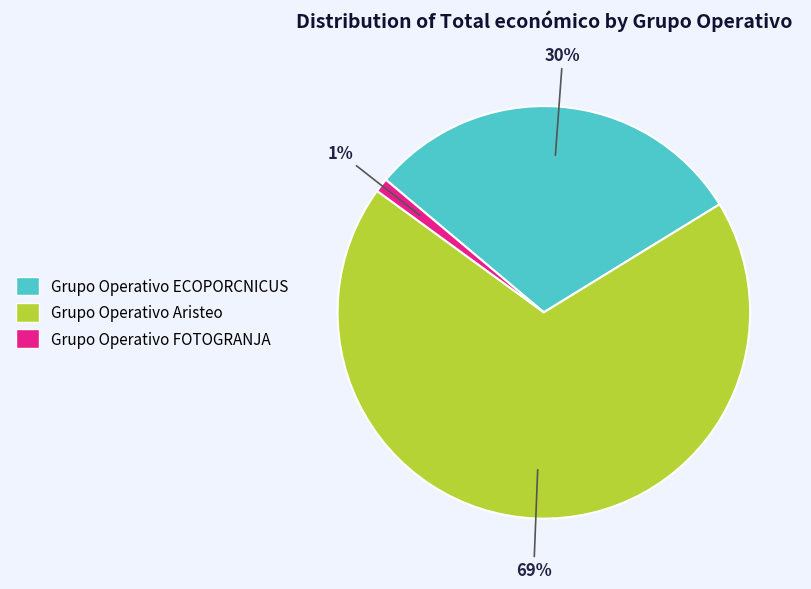

Is it true that Grupo Operativo Aristeo is 69% of the pie?

True